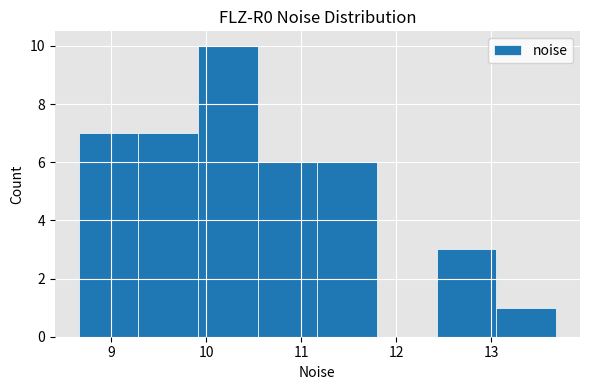

How tall is the bar that spans 10.5 to 11.2 on the x-axis? Neither the bar edges nor the heights are printed on the chart, so give them approximately, as read against the axes.

6